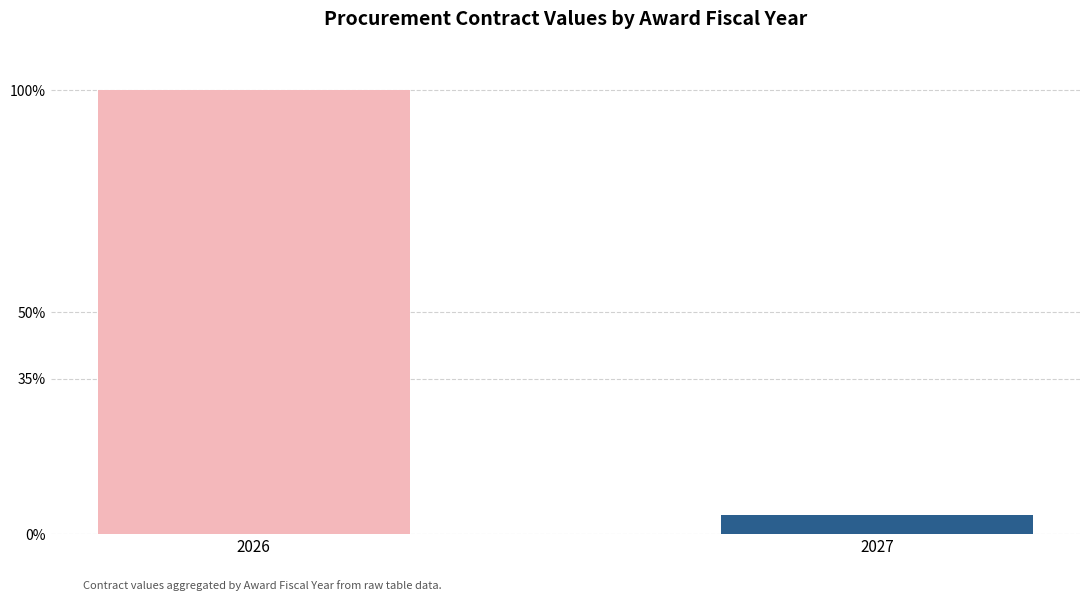

Reading right to left, what are all the values shown in this chart?

4.4	100.0